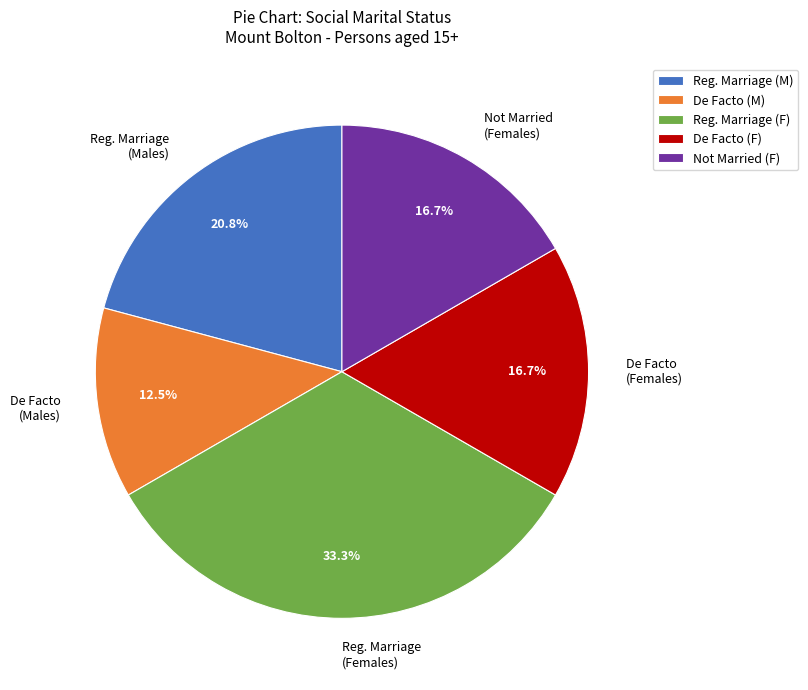

What is the total percentage of De Facto (Males) and Reg. Marriage (Females)?

45.8%